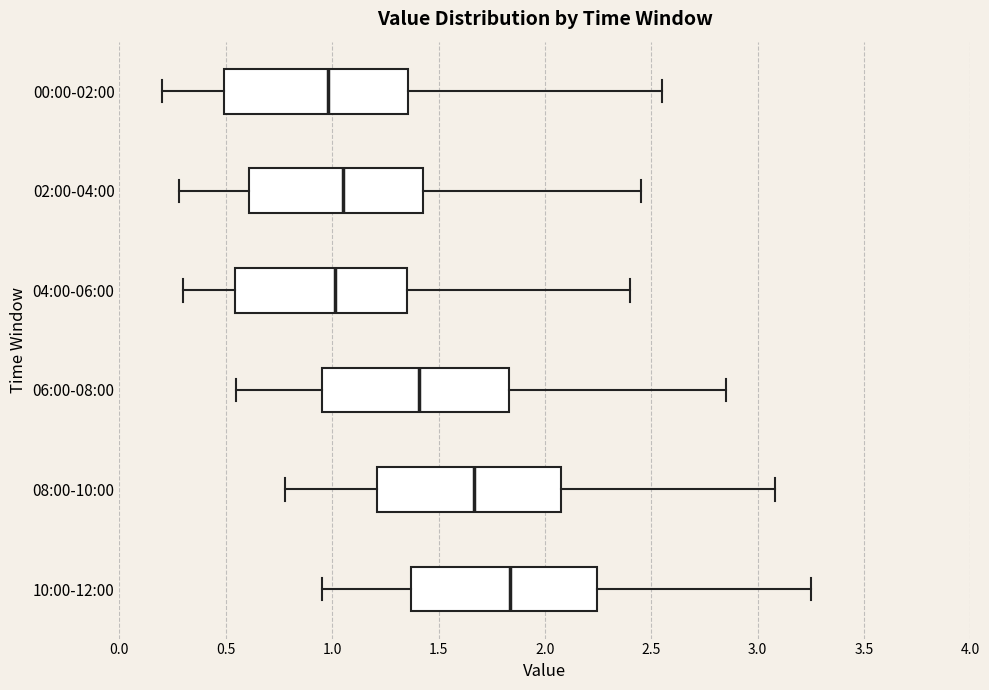

Which box's median line is the furthest to the right?

10:00-12:00